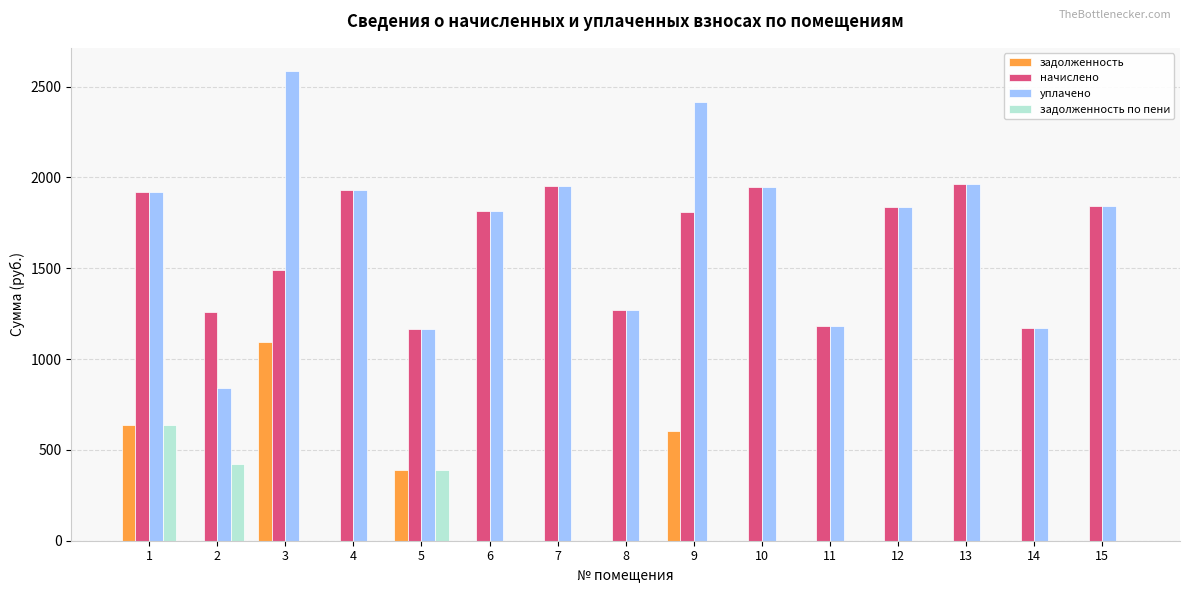

What is the sum of all задолженность по пени values?

1447.8